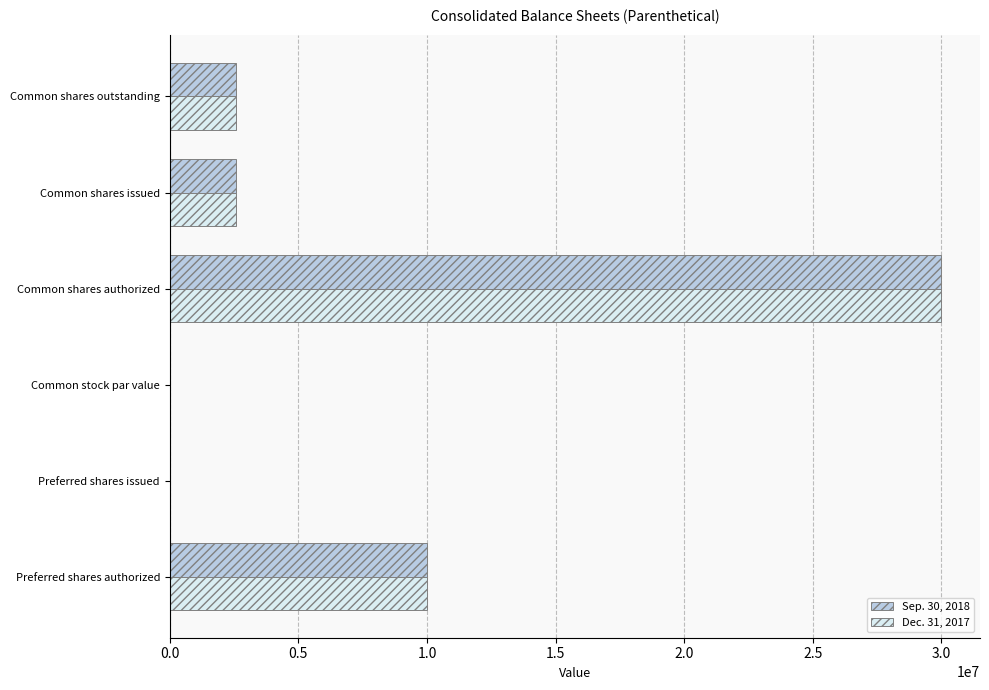

What is the greatest value displayed?

30000000.0